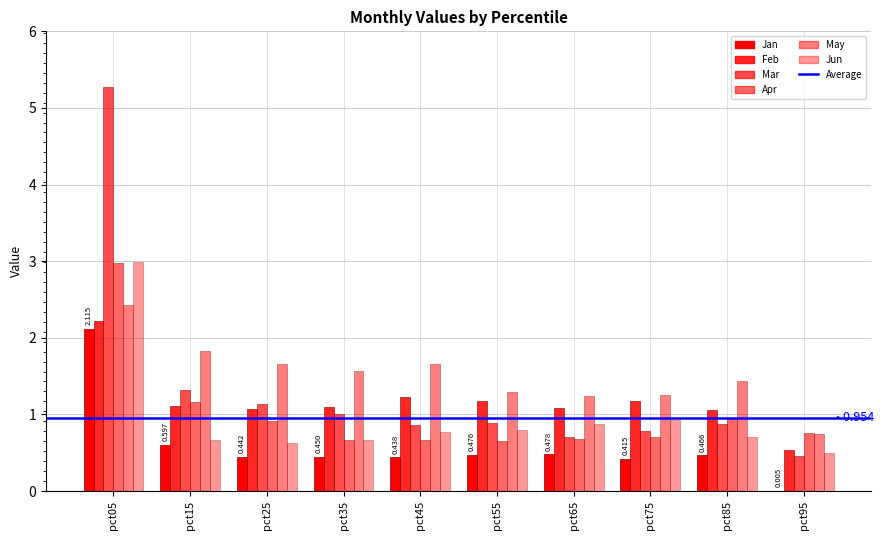

At how many categories does at least one series exceed 4?

1